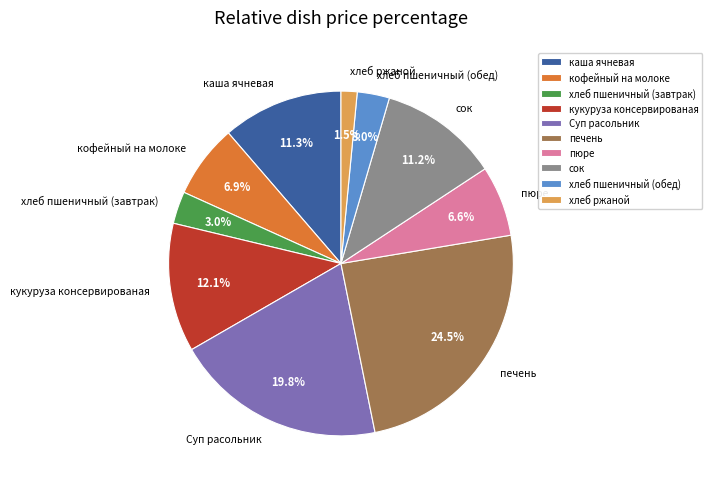

What percentage do сок and пюре together represent?

17.8%